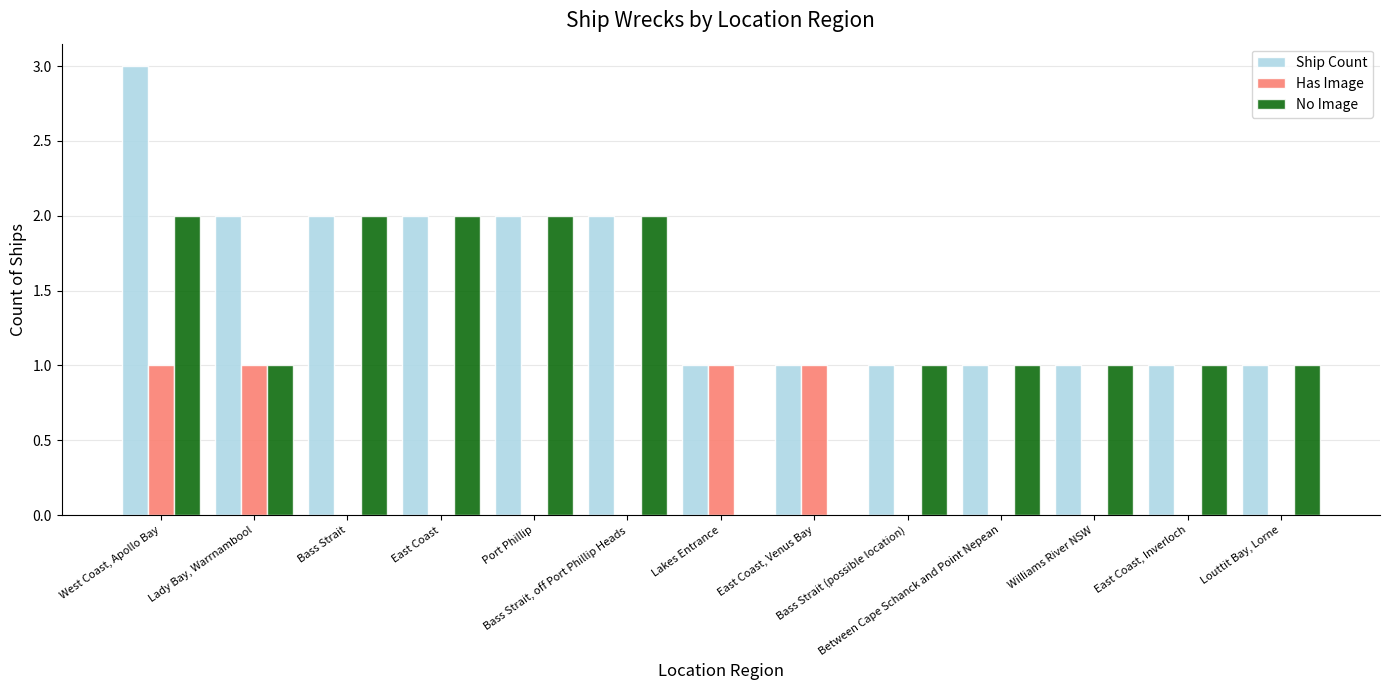

How many groups of bars are there?

13